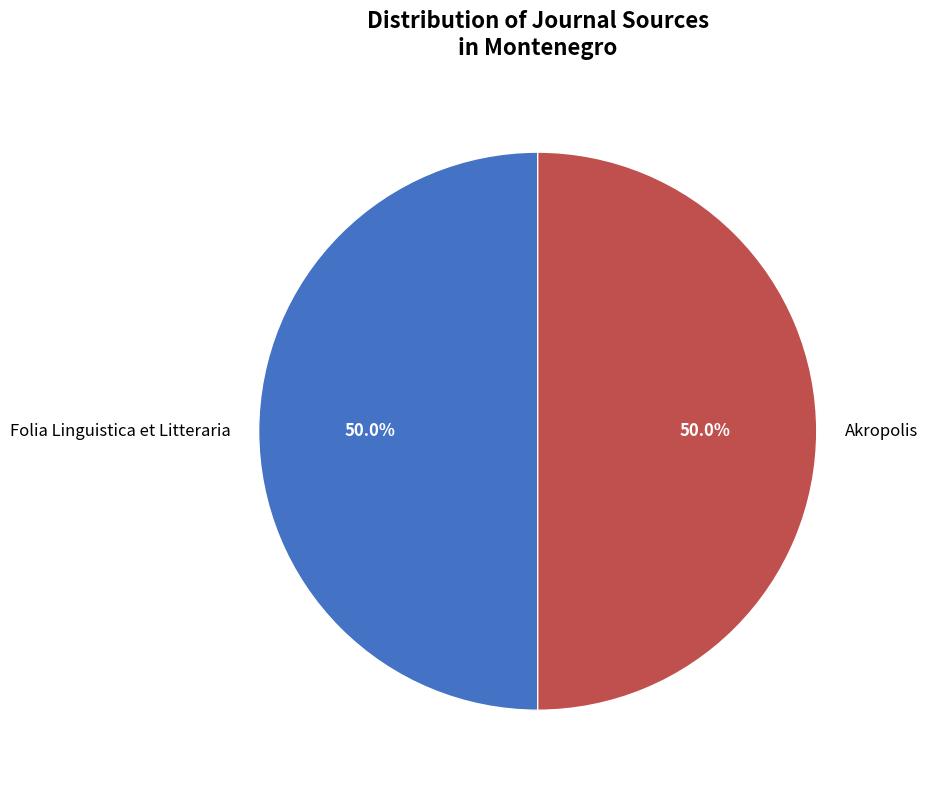

Count the number of slices in the pie.

2